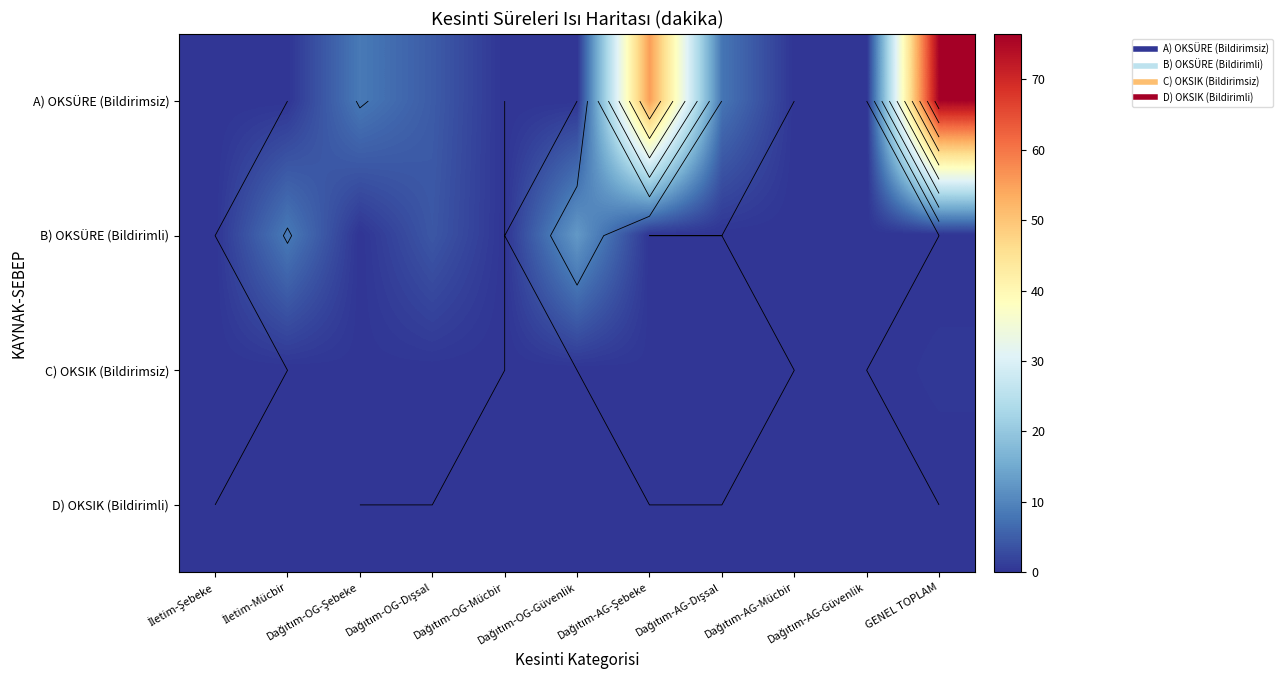

Rank the categories by A) OKSÜRE (Bildirimsiz) value from lowest to highest.

İletim-Şebeke, İletim-Mücbir, Dağıtım-OG-Mücbir, Dağıtım-OG-Güvenlik, Dağıtım-AG-Mücbir, Dağıtım-AG-Güvenlik, Dağıtım-OG-Dışsal, Dağıtım-AG-Dışsal, Dağıtım-OG-Şebeke, Dağıtım-AG-Şebeke, GENEL TOPLAM